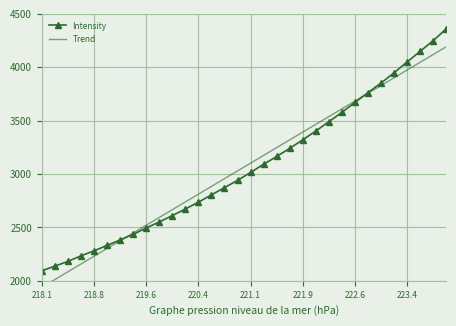

What is the highest value of the Intensity series?

4358.4